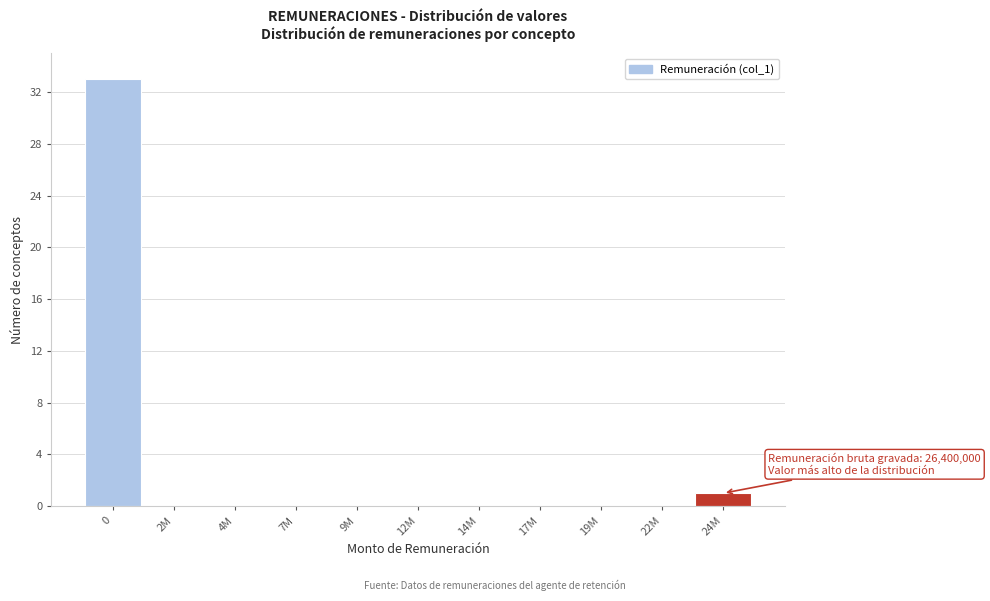

Reading right to left, what are all the values shown in this chart?

24M=1	22M=0	19M=0	17M=0	14M=0	12M=0	9M=0	7M=0	4M=0	2M=0	0=33